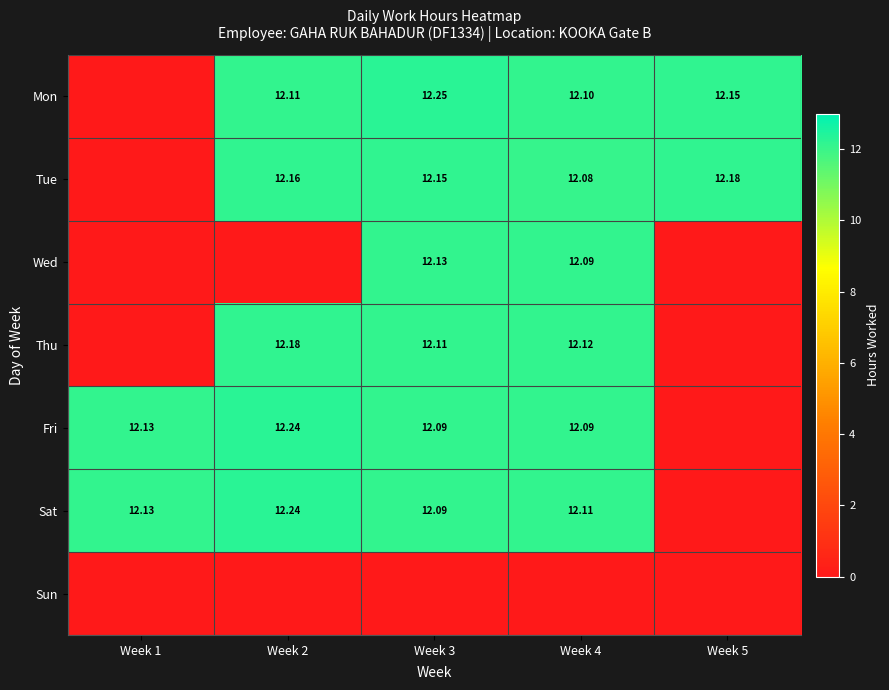

The Fri series shows 2.5 at Week 2. True or false?

False